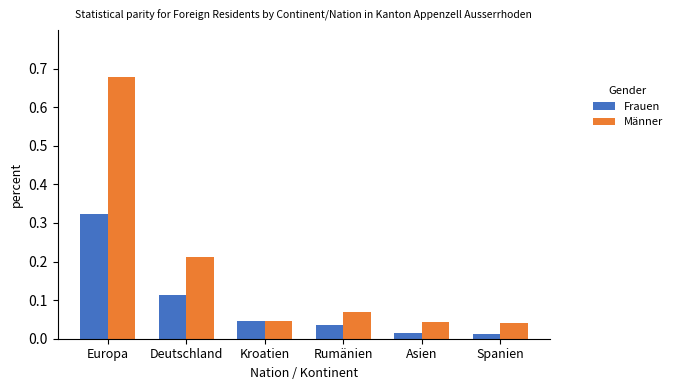

Between Europa and Asien, which series saw the biggest shift?

Männer